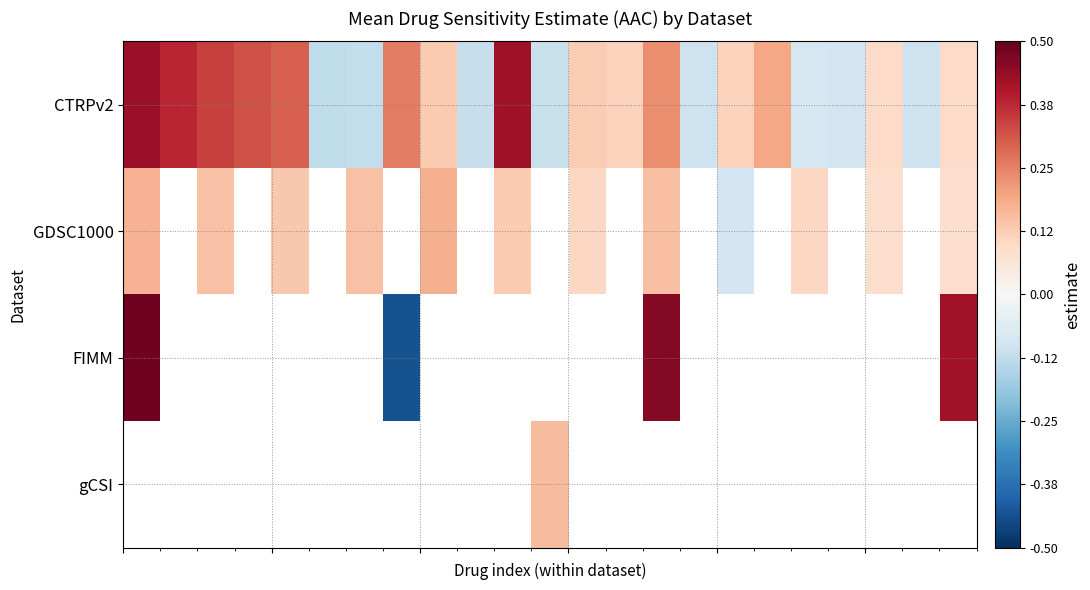

What is the maximum value for FIMM?

0.5